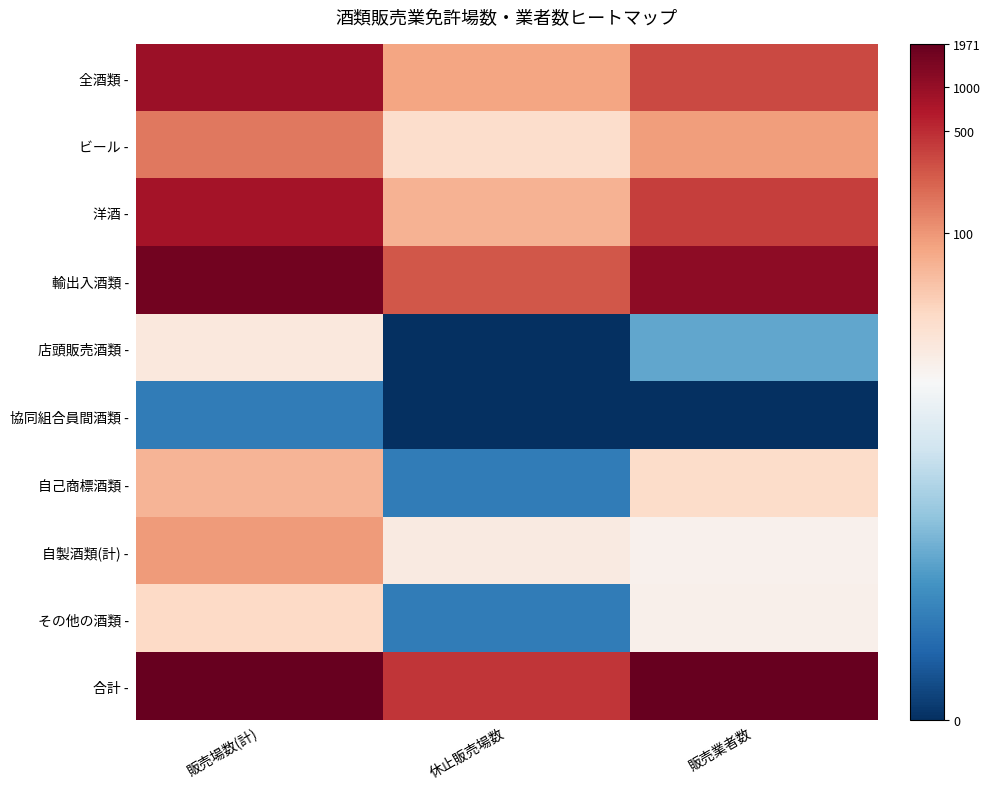

Which label corresponds to the largest value in the chart?

販売場数(計)